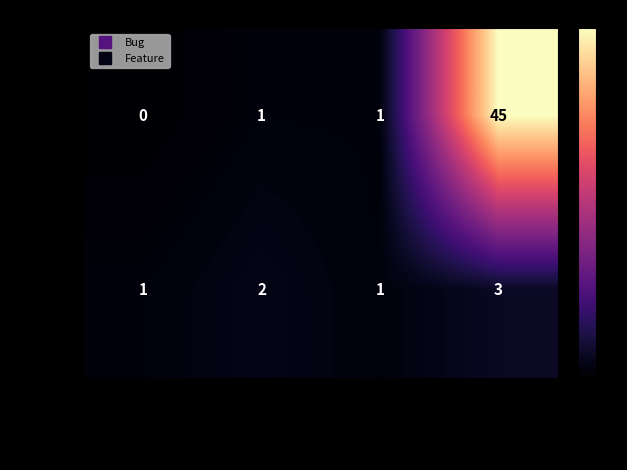

The Bug series shows 2 at Confirmed. True or false?

False